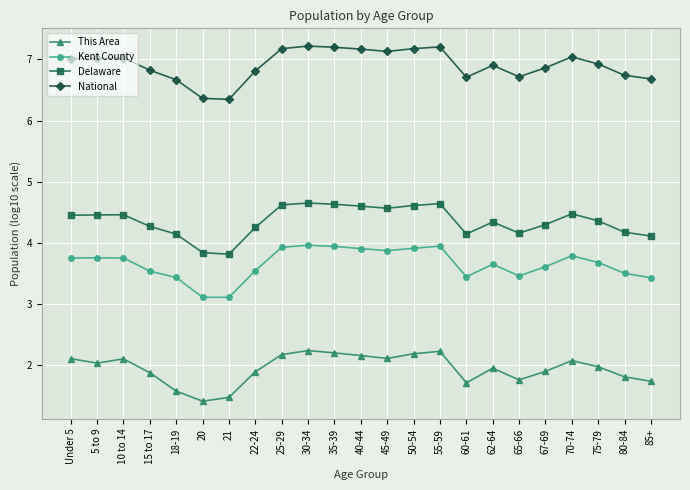

What is the value of the Kent County point at the 15th from the left?

3.9